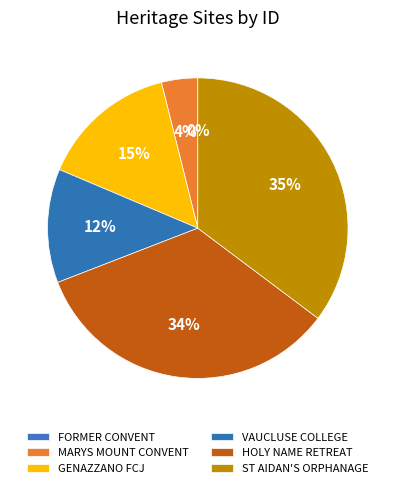

To the nearest percent, what portion does VAUCLUSE COLLEGE represent?

12%